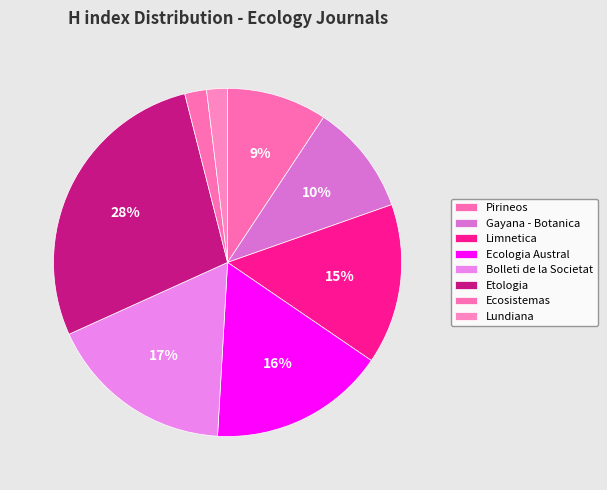

What is the ratio of the value at Gayana - Botanica to the value at Ecosistemas?

5.1